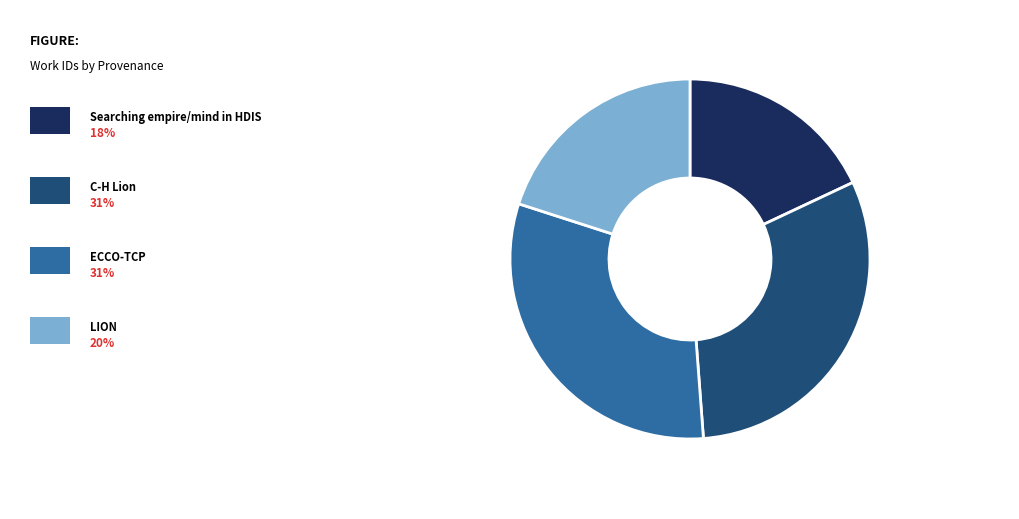

Does any single category account for the majority?

No